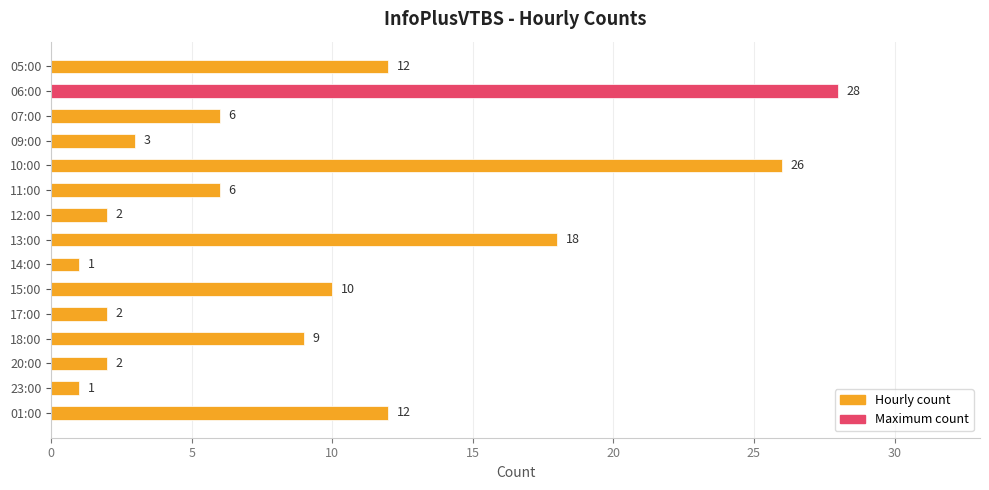

True or false: the data shows 6 at 11:00.

True